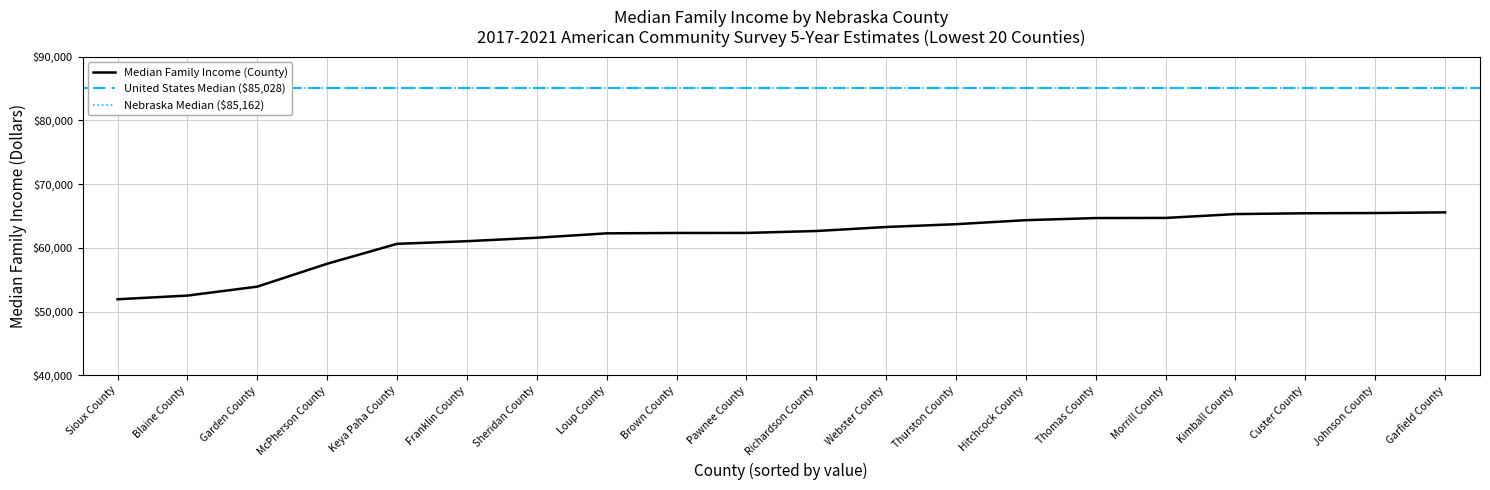

Reading right to left, extract all data points from this chart.

65568	65461	65427	65296	64694	64674	64342	63710	63269	62639	62338	62333	62273	61583	61042	60625	57500	53906	52500	51923